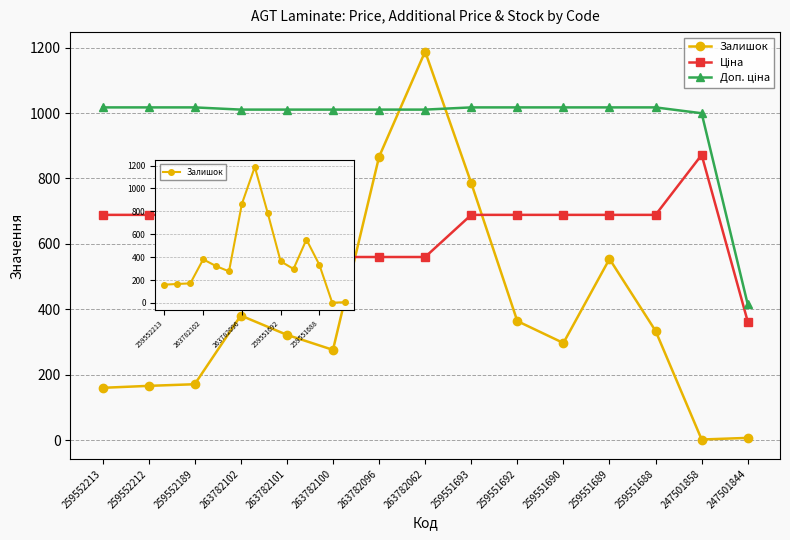

The Залишок series shows 224.5 at 259552212. True or false?

False